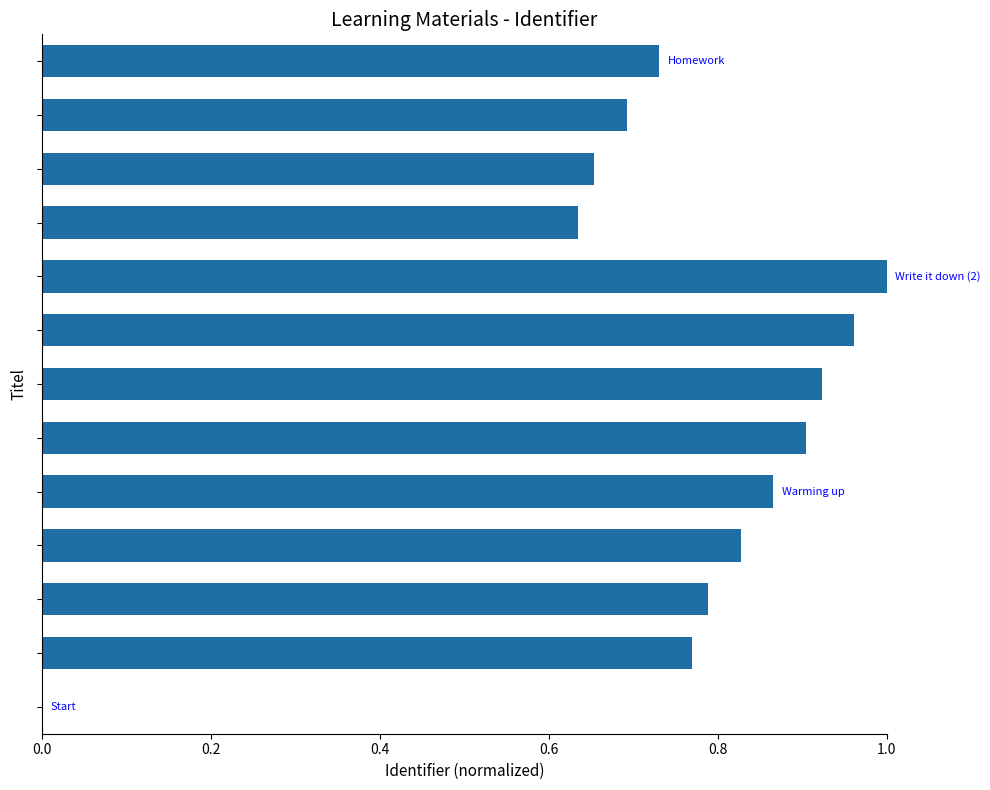

What is the sum of all values?

9.8